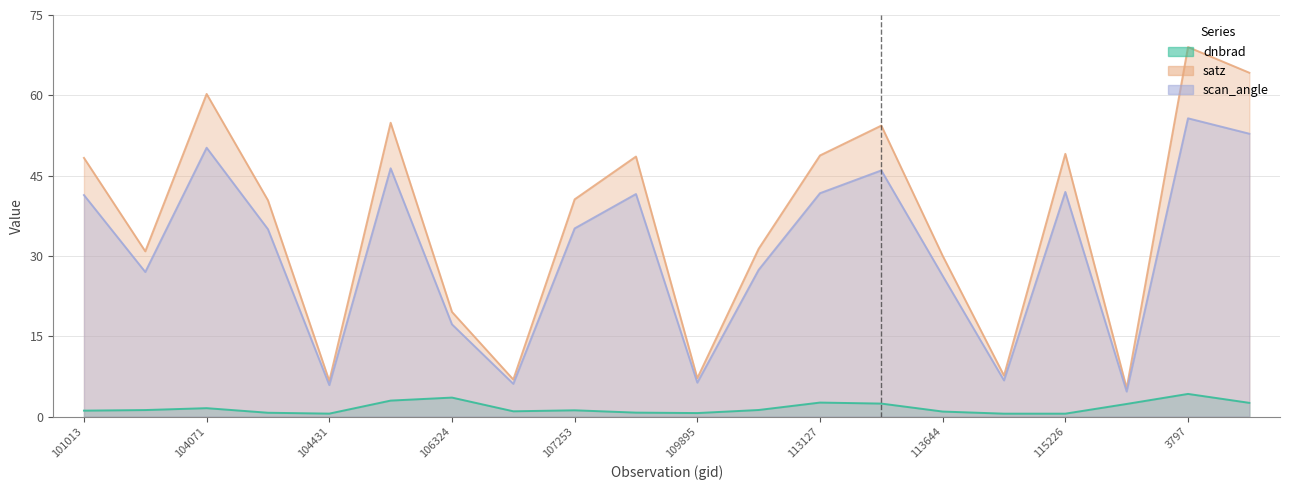

At which label does scan_angle reach its minimum?

119351